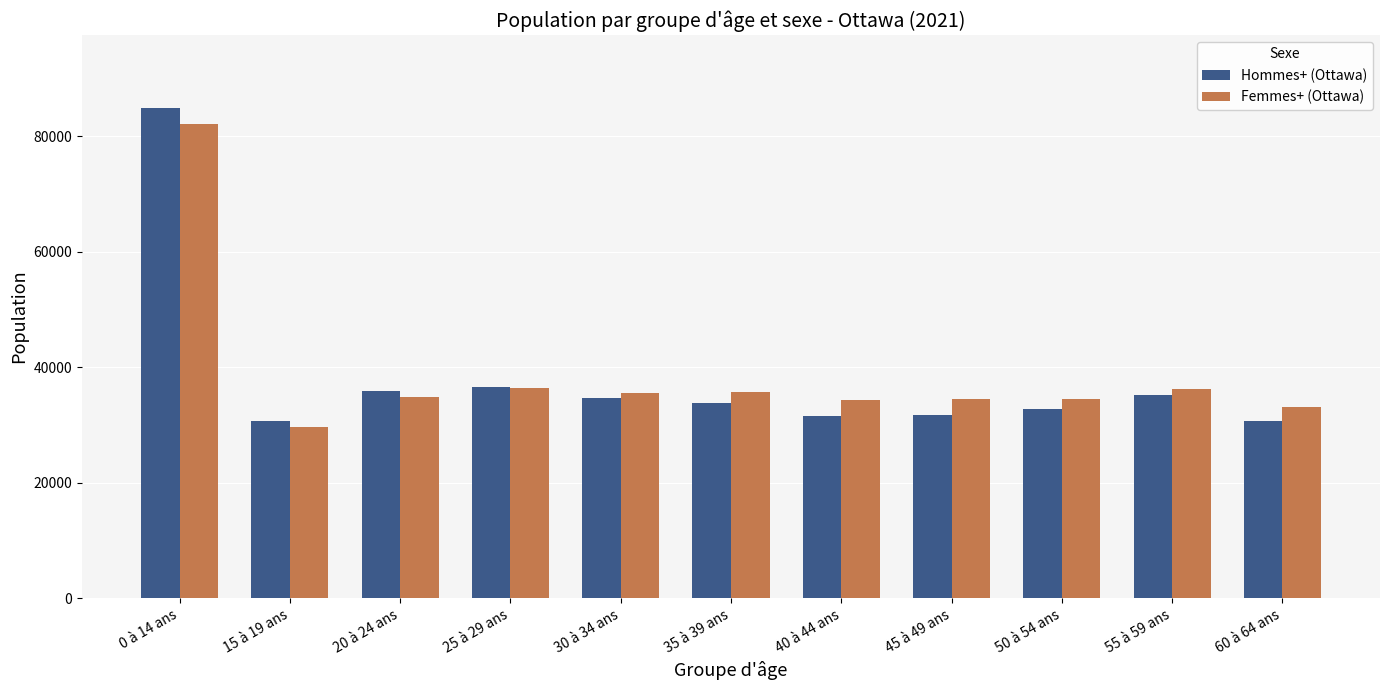

At how many categories does at least one series exceed 58002?

1